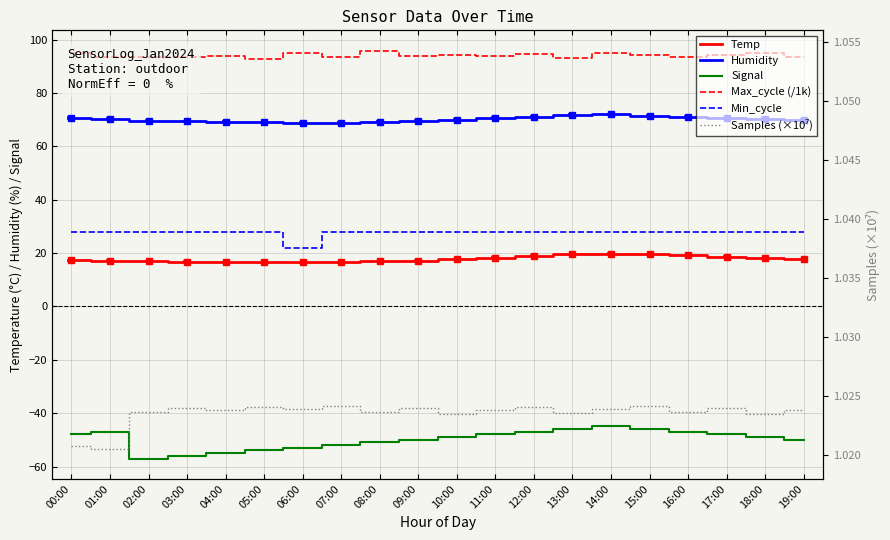

What is the difference between the maximum and minimum values in the Temp series?

3.3